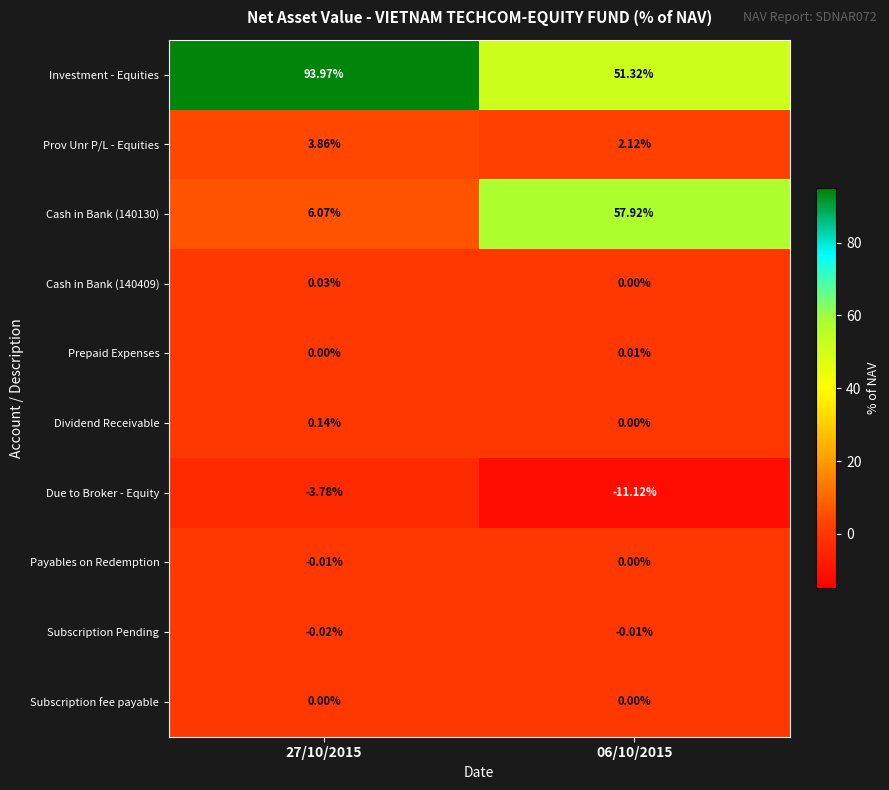

Which series has the largest total across all categories?

Investment - Equities